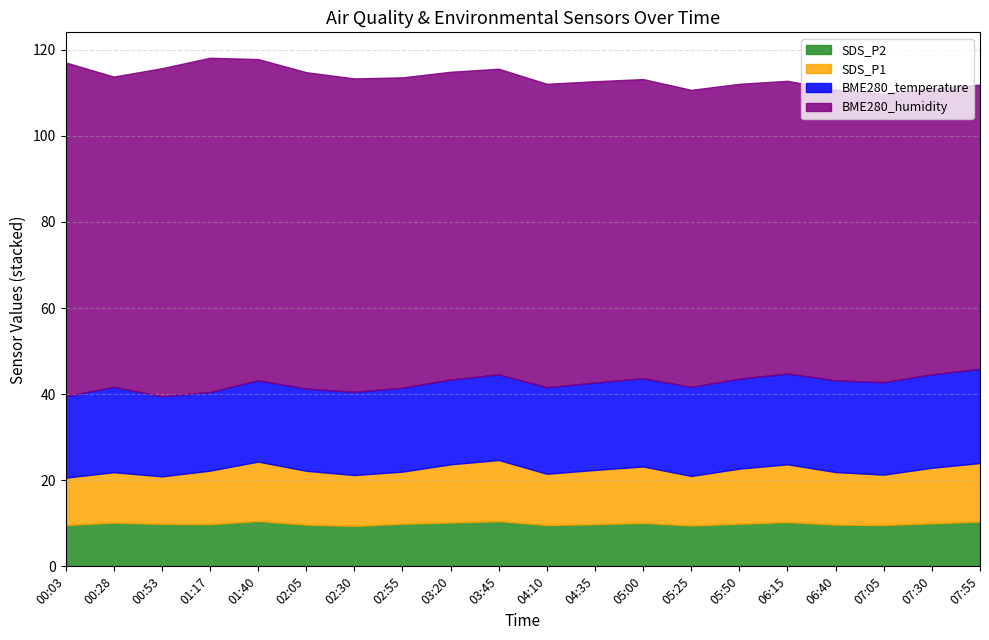

Between 00:03 and 05:50, which is larger?

05:50